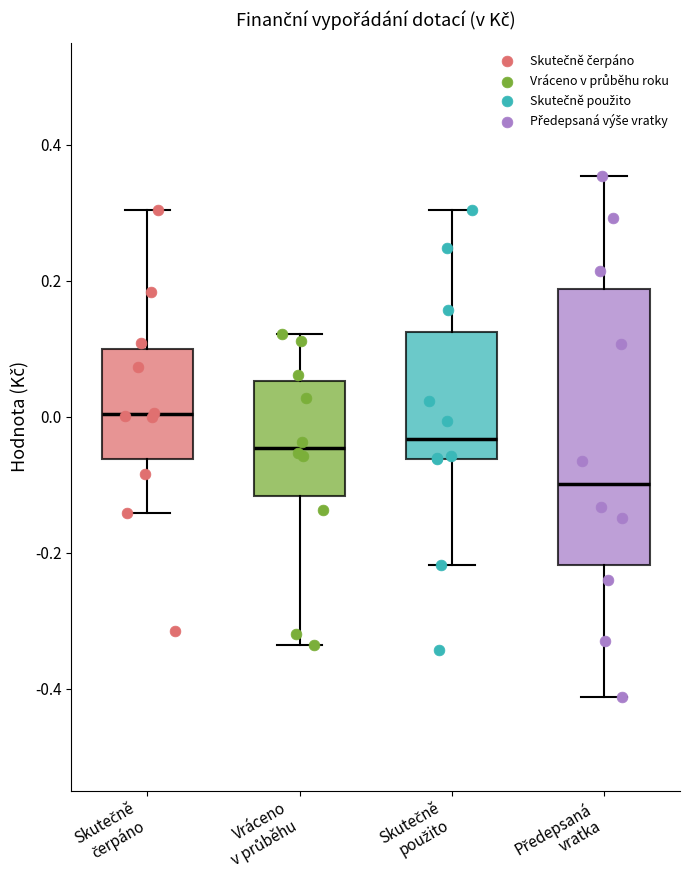

Reading left to right, transcribe this box plot: for each box, give where its median line is, the range the box spans, and where its two whiskers end, as read against the y-axis. The values are not printed on the chart, so give them approximately, as read against the axis.

Skutečně čerpáno: median 0.00, box -0.06 to 0.10, whiskers -0.14 to 0.30
Vráceno v průběhu: median -0.04, box -0.12 to 0.06, whiskers -0.34 to 0.12
Skutečně použito: median -0.04, box -0.06 to 0.12, whiskers -0.22 to 0.30
Předepsaná vratka: median -0.10, box -0.22 to 0.18, whiskers -0.42 to 0.36